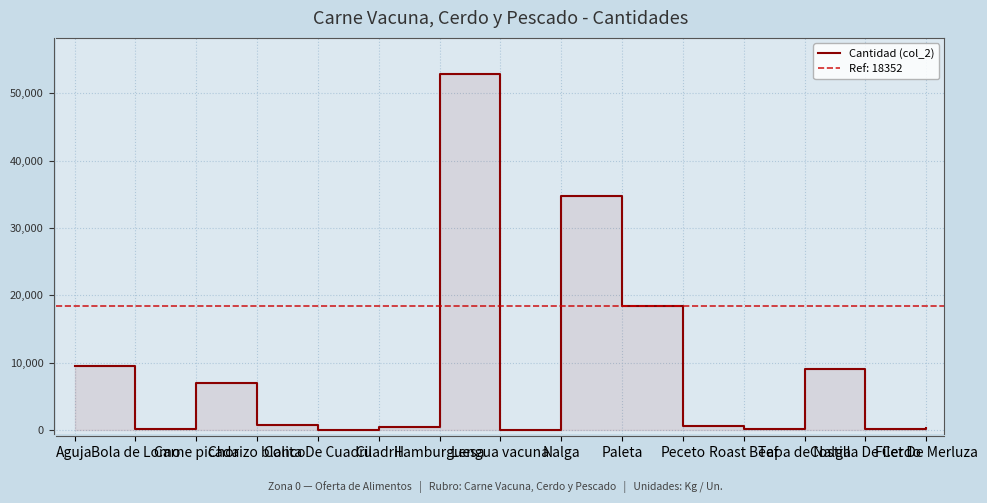

What is the change in value from Aguja to Cuadril?

-9060